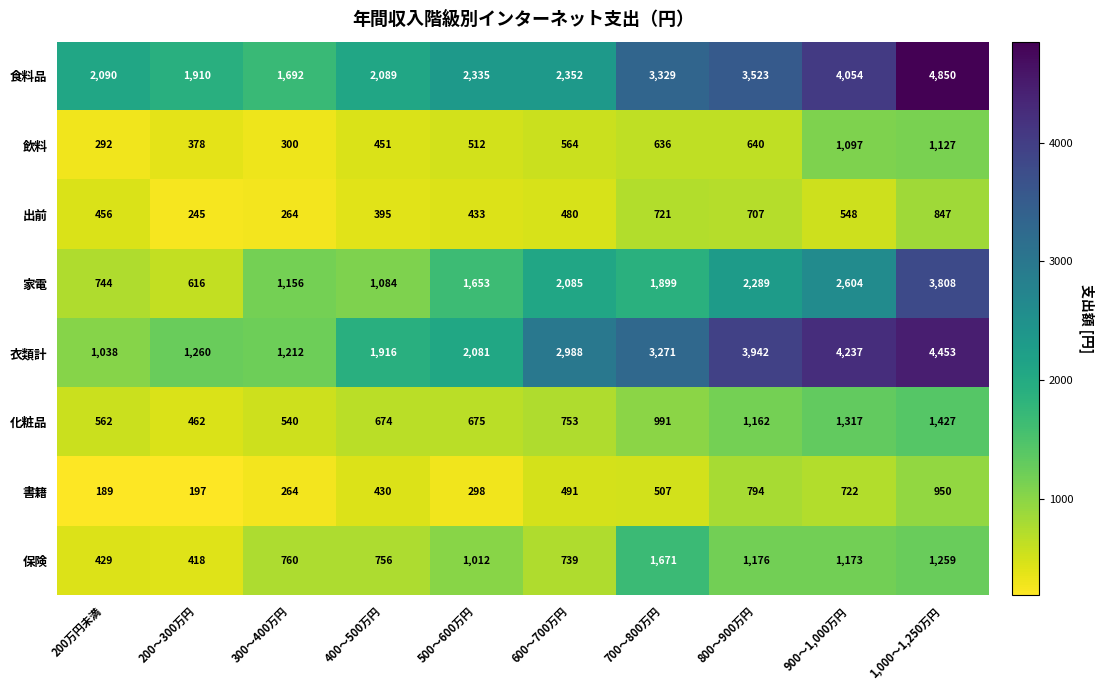

The 書籍 series shows 430 at 400～500万円. True or false?

True